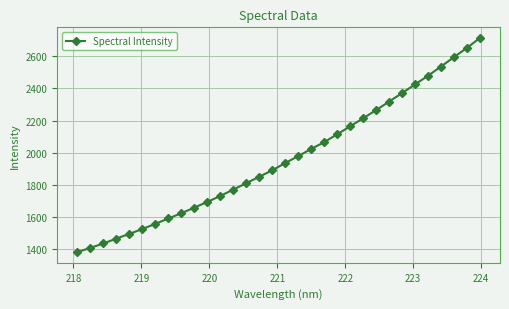

What is the greatest value displayed?

2714.1